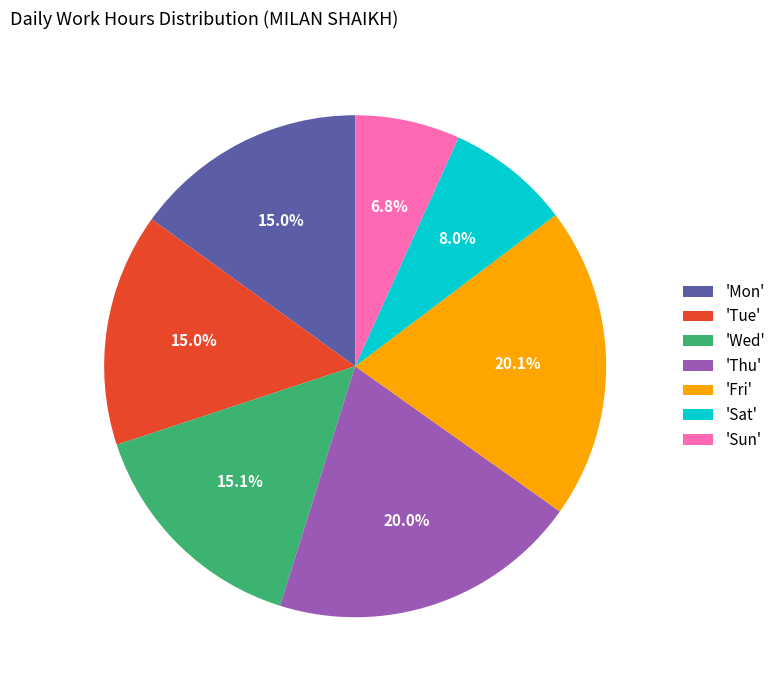

What is the smallest slice in the pie chart?

'Sun'